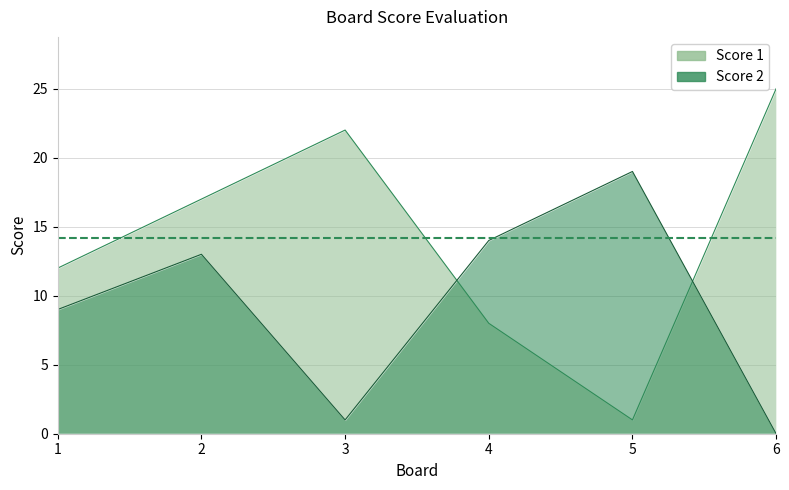

What are all the series names shown in the legend?

Score 1, Score 2